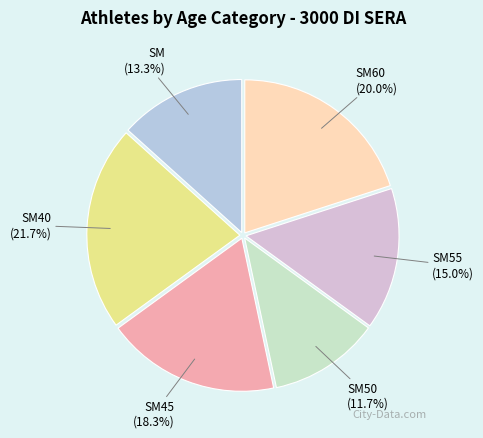

Between SM55 and SM50, which is larger?

SM55